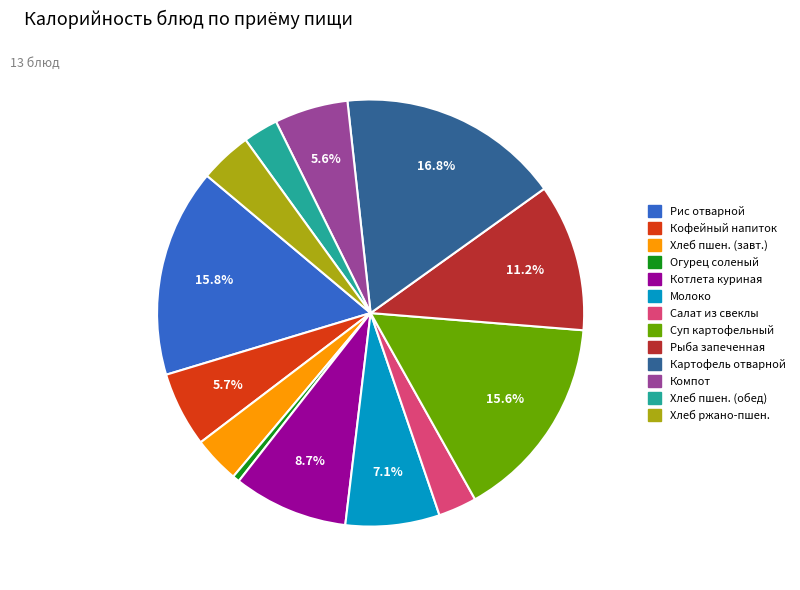

Does any single category account for the majority?

No